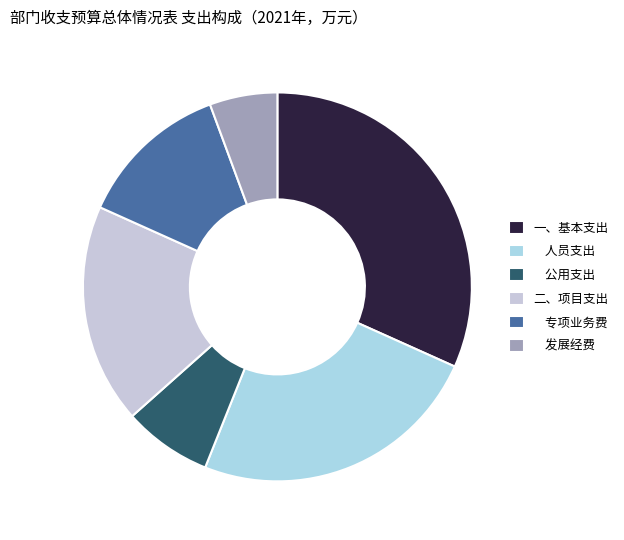

Which slice is the smallest?

发展经费